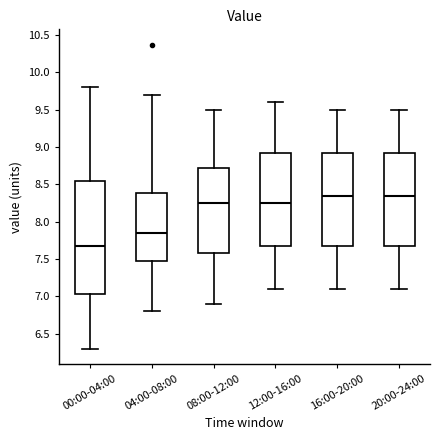

Reading left to right, transcribe this box plot: for each box, give where its median line is, the range the box spans, and where its two whiskers end, as read against the y-axis. The values are not printed on the chart, so give them approximately, as read against the axis.

00:00-04:00: median 7.65, box 7.05 to 8.55, whiskers 6.30 to 9.80
04:00-08:00: median 7.85, box 7.50 to 8.40, whiskers 6.80 to 9.70
08:00-12:00: median 8.25, box 7.60 to 8.75, whiskers 6.90 to 9.50
12:00-16:00: median 8.25, box 7.70 to 8.95, whiskers 7.10 to 9.60
16:00-20:00: median 8.35, box 7.70 to 8.95, whiskers 7.10 to 9.50
20:00-24:00: median 8.35, box 7.70 to 8.95, whiskers 7.10 to 9.50